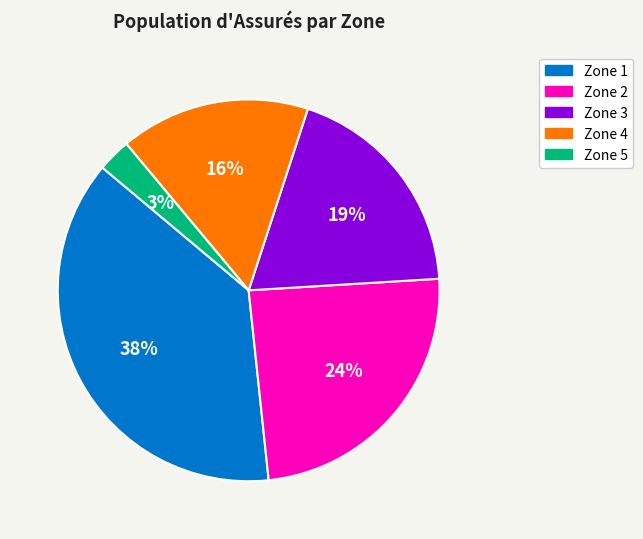

Is there any slice that represents more than half of the pie?

No